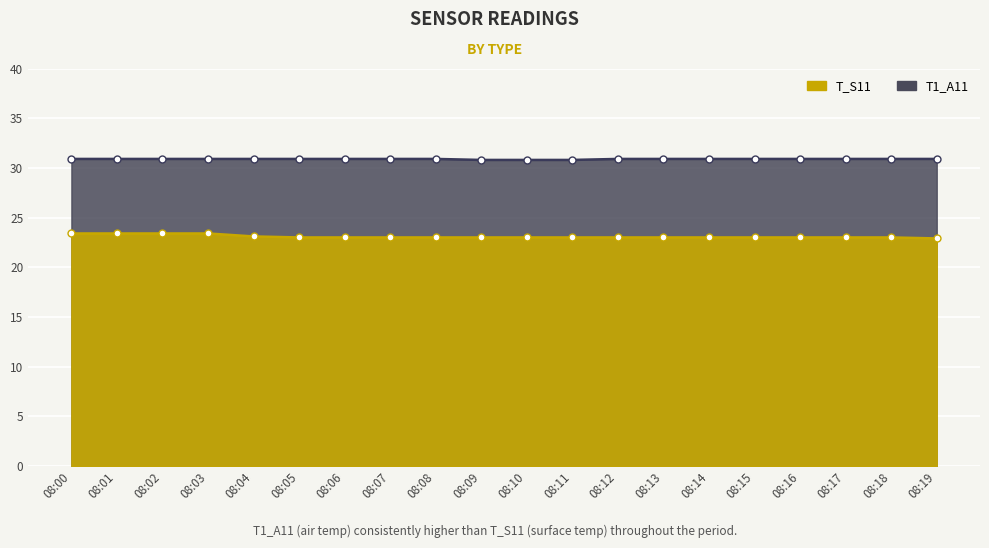

Is the value of T1_A11 at 08:10 greater than the value of T_S11 at 08:15?

Yes